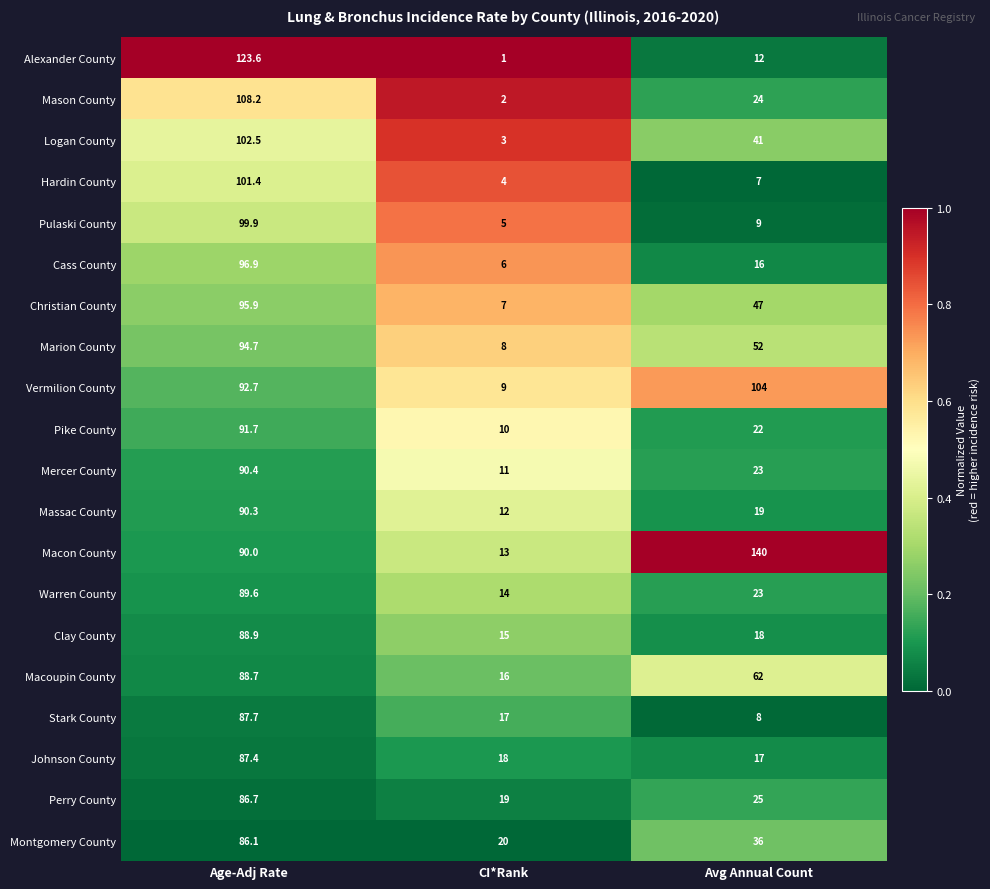

Is the value of Christian County at Age-Adj Rate greater than the value of Montgomery County at Age-Adj Rate?

Yes